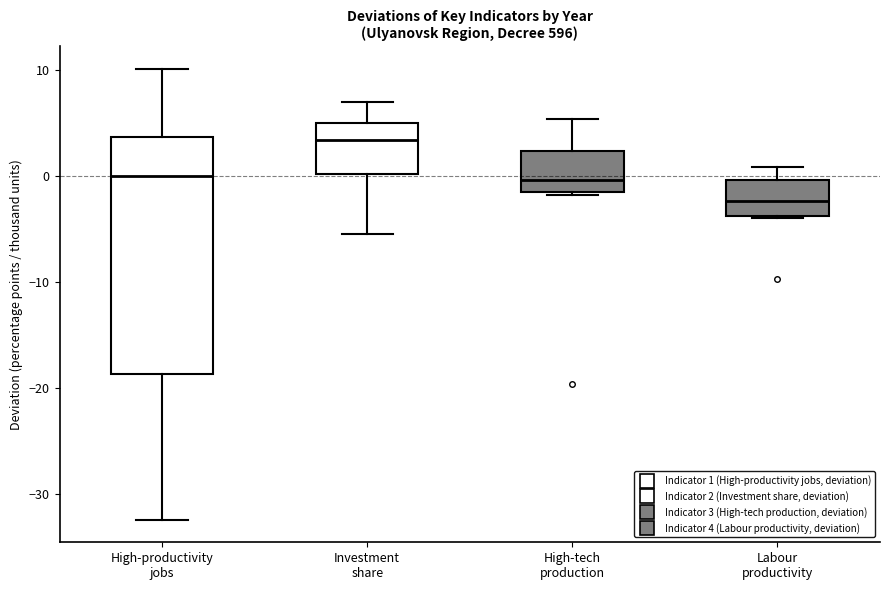

Where is the lower edge of the box for High-tech production on the y-axis? The values are not printed on the chart, so give them approximately, as read against the axis.

-2